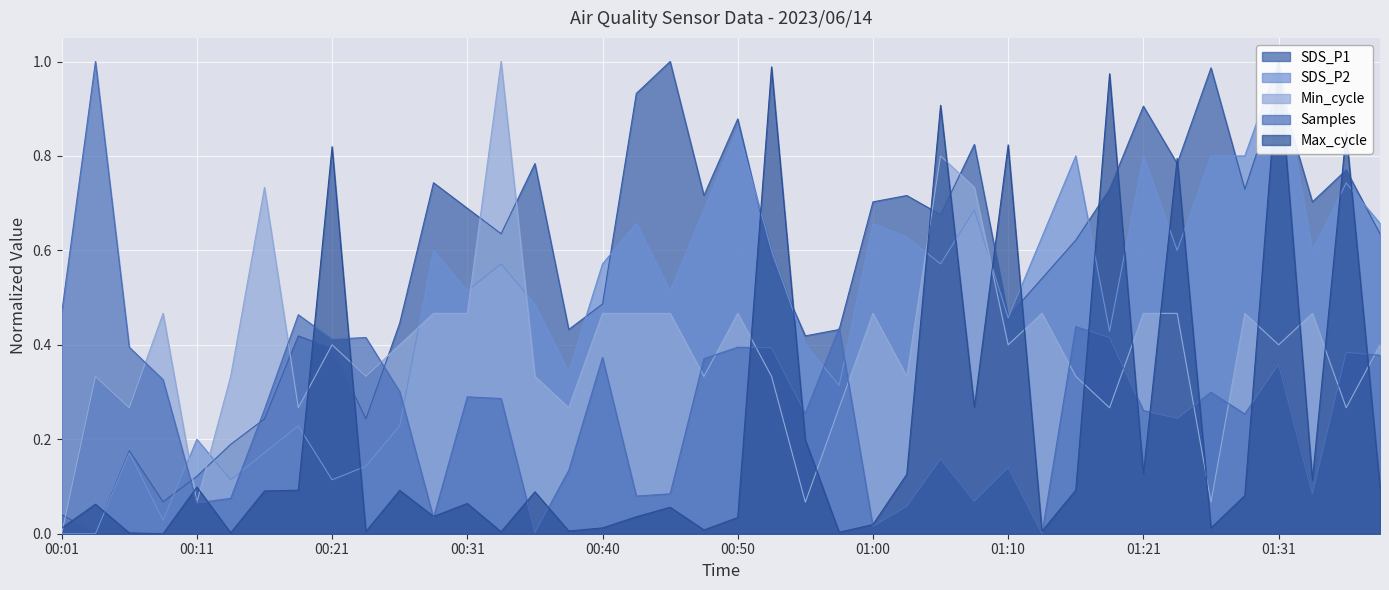

At which category is the sum across all series the highest?

01:31